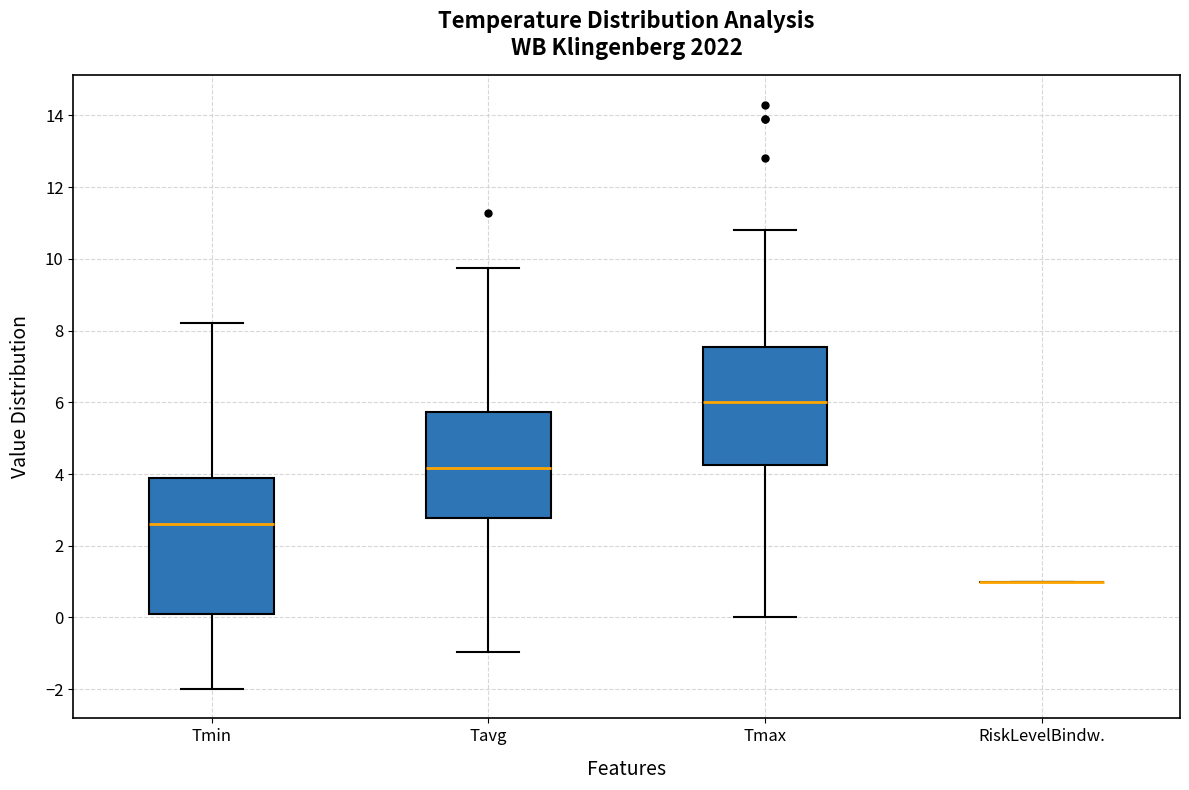

Reading left to right, read every box against the y-axis: the position of its median line, the range the box covers, and the ends of its whiskers. The values are not printed on the chart, so give them approximately, as read against the axis.

Tmin: median 2.6, box 0.2 to 4.0, whiskers -2.0 to 8.2
Tavg: median 4.2, box 2.8 to 5.8, whiskers -1.0 to 9.8
Tmax: median 6.0, box 4.2 to 7.6, whiskers 0.0 to 10.8
RiskLevelBindw.: box collapsed to a line at 1.0, whiskers 1.0 to 1.0